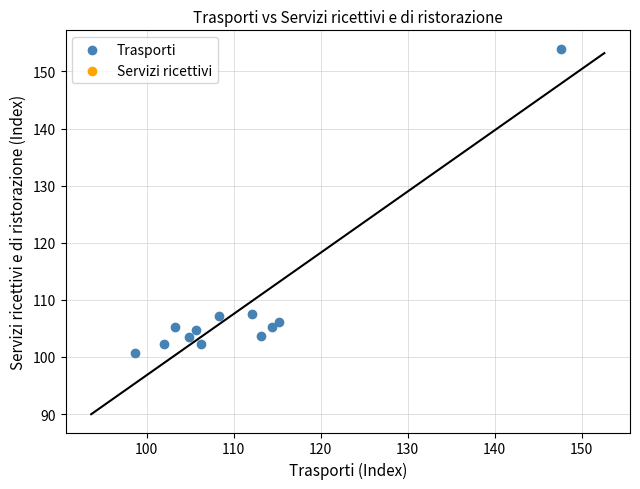

What is the average Y value?

108.5